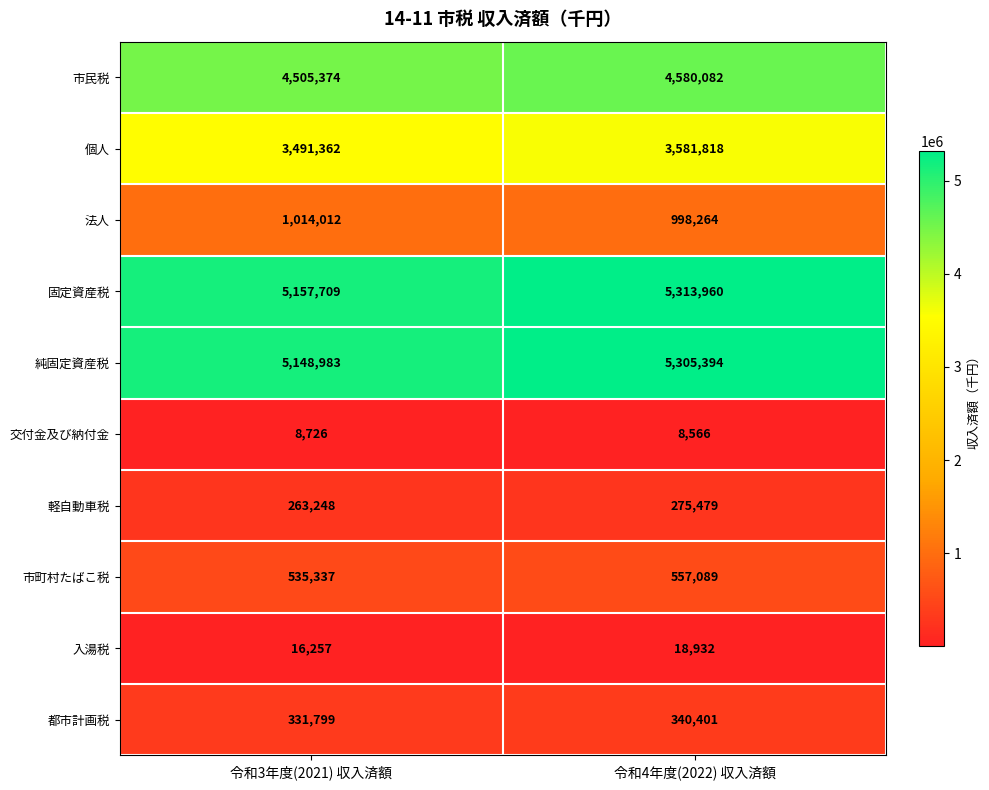

Is the value of 交付金及び納付金 at 令和4年度(2022) 収入済額 greater than the value of 入湯税 at 令和3年度(2021) 収入済額?

No